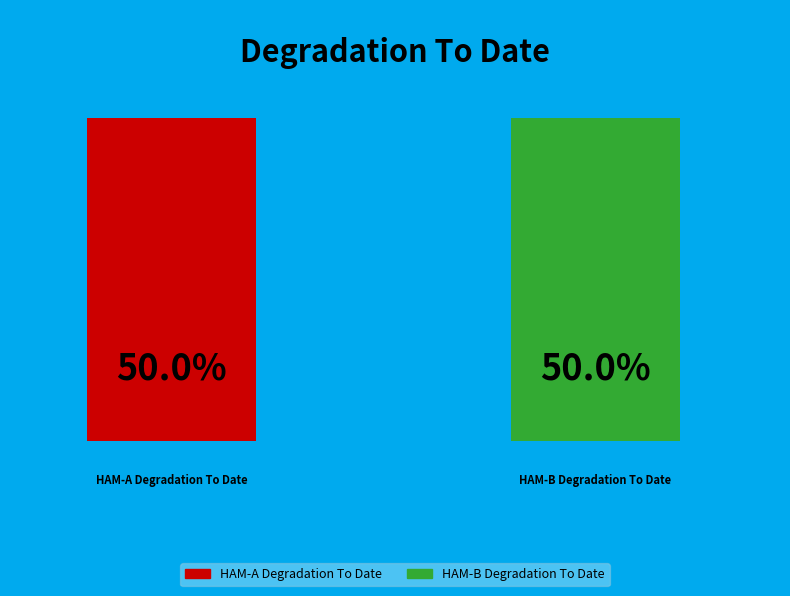

Is it true that HAM-B Degradation To Date is 50% of the pie?

True